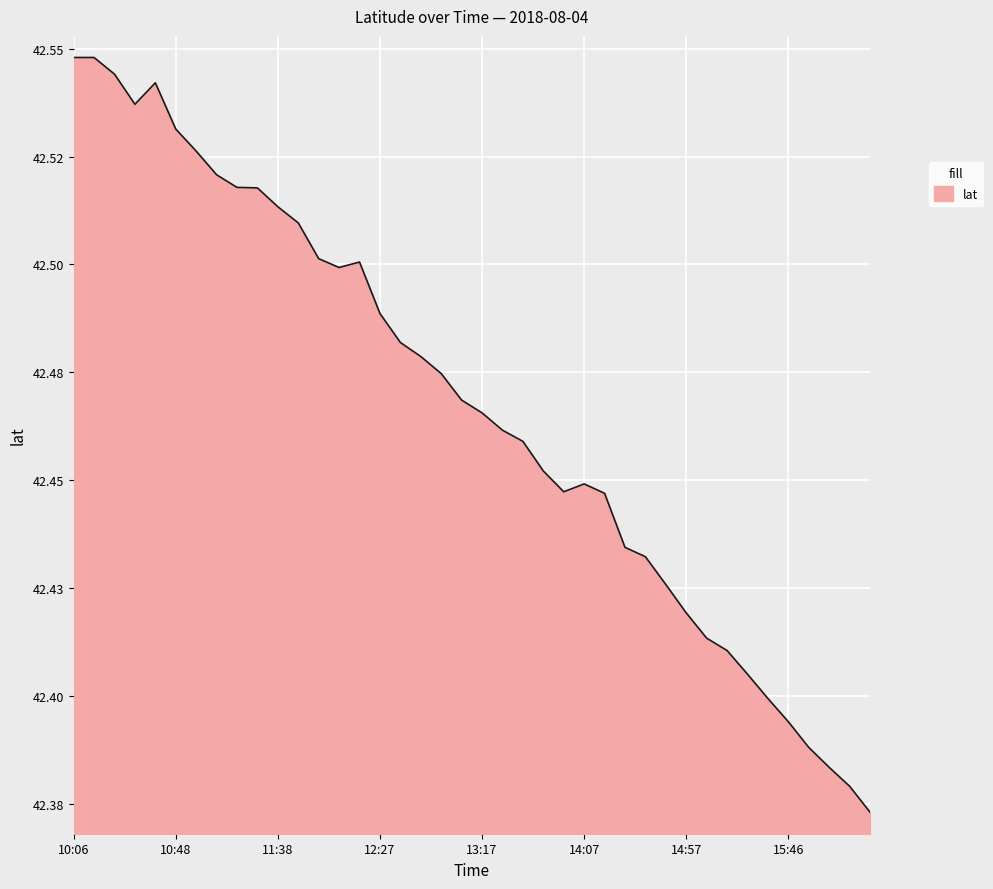

What is the minimum value shown in the chart?

42.4